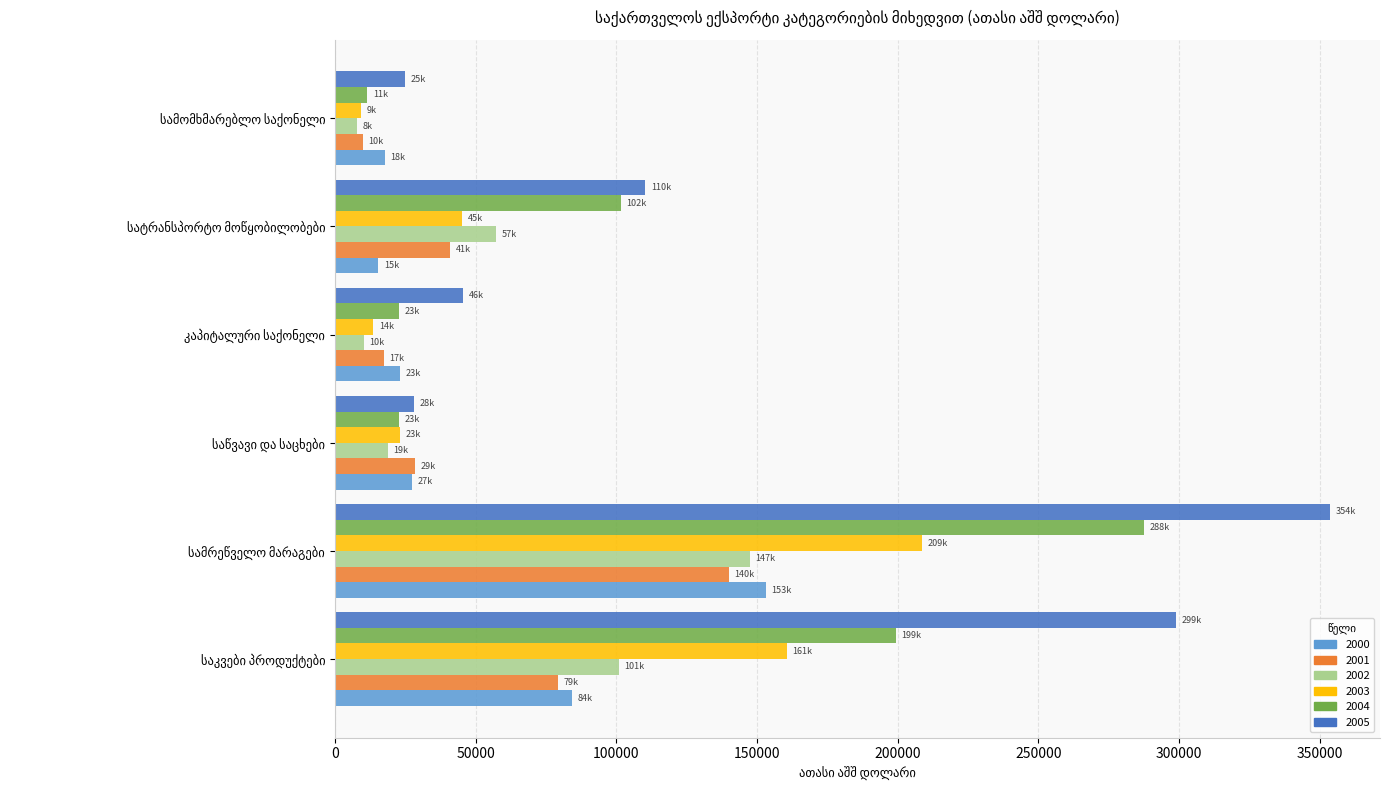

What is the difference between the maximum and minimum values in the 2005 series?

328790.0